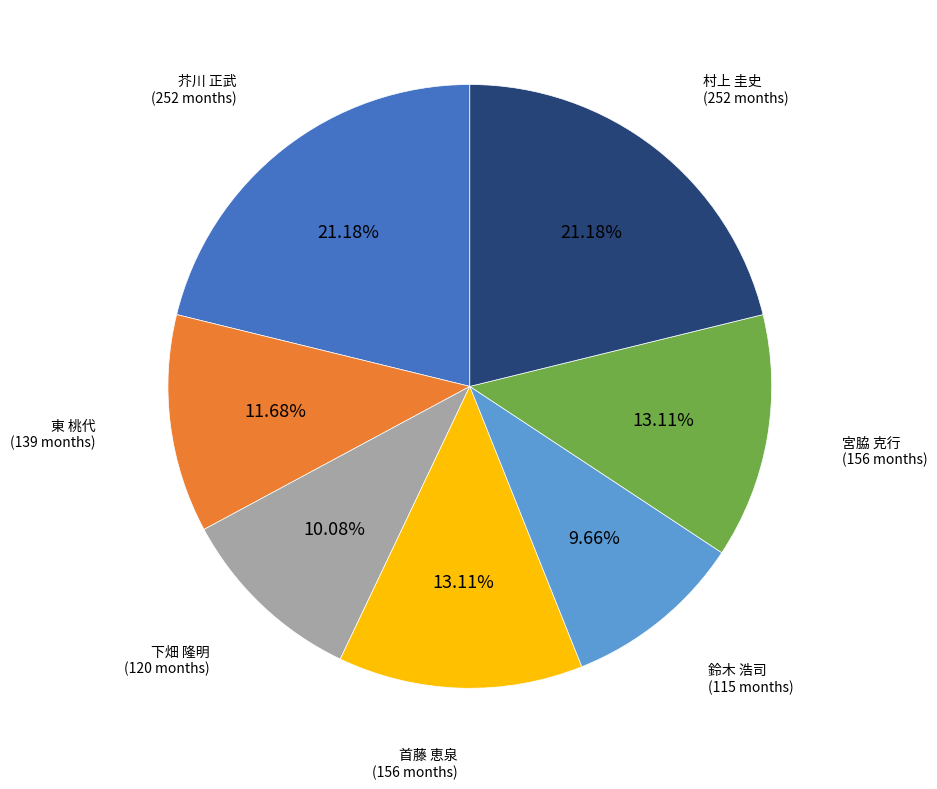

How many segments does this pie chart have?

7